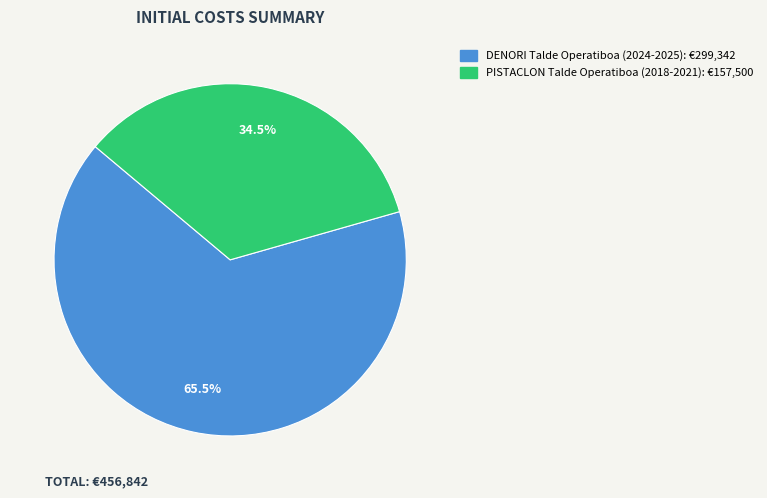

Rank the categories by value from highest to lowest.

DENORI Talde Operatiboa (2024-2025), PISTACLON Talde Operatiboa (2018-2021)